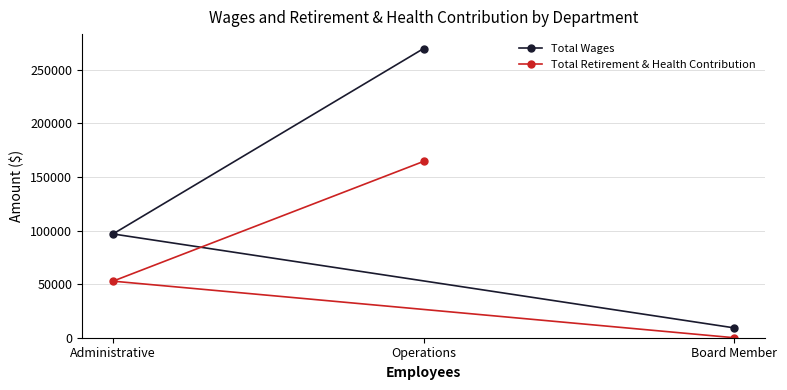

What is the difference between the Total Retirement & Health Contribution values at Board Member and Administrative?

52807